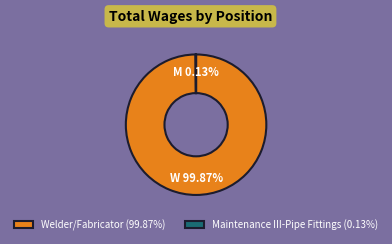

True or false: Welder/Fabricator accounts for 92% of the total.

False